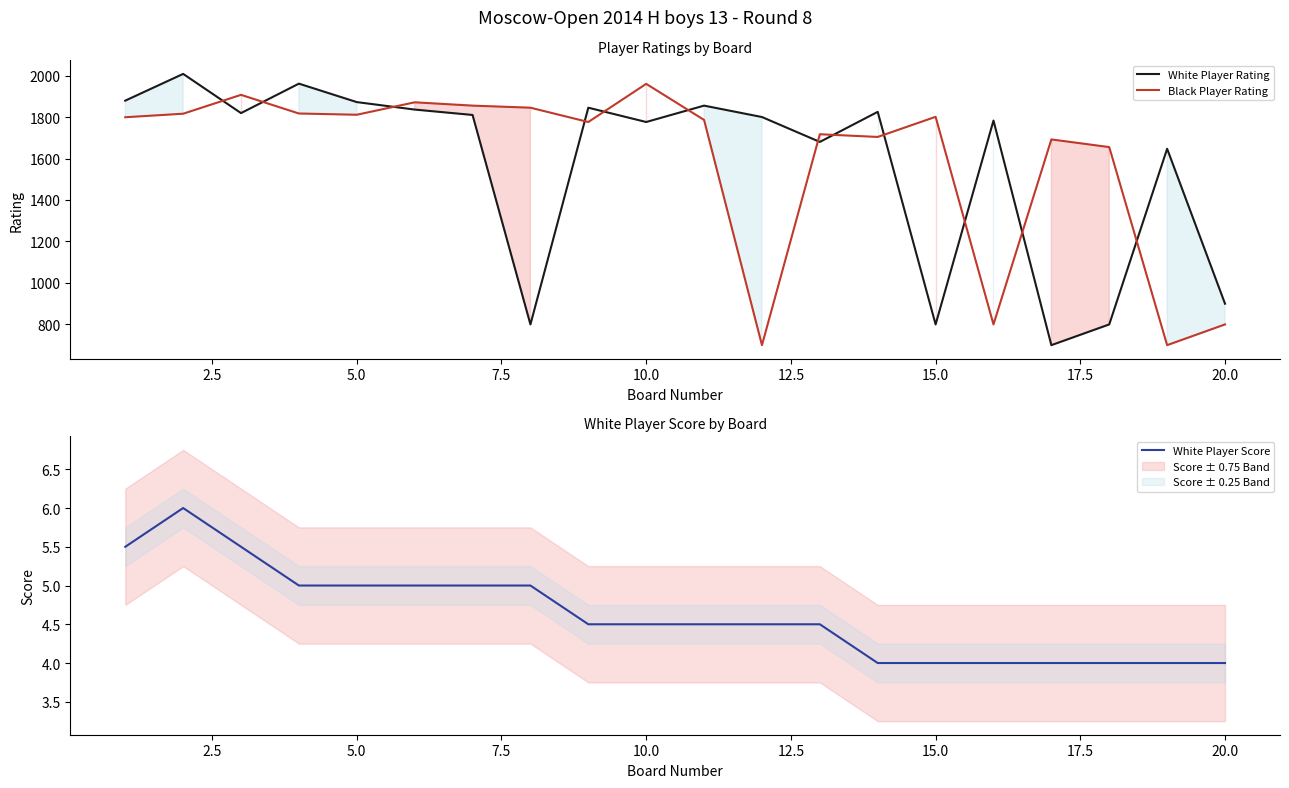

What is the highest value of the Black Player Rating series?

1960